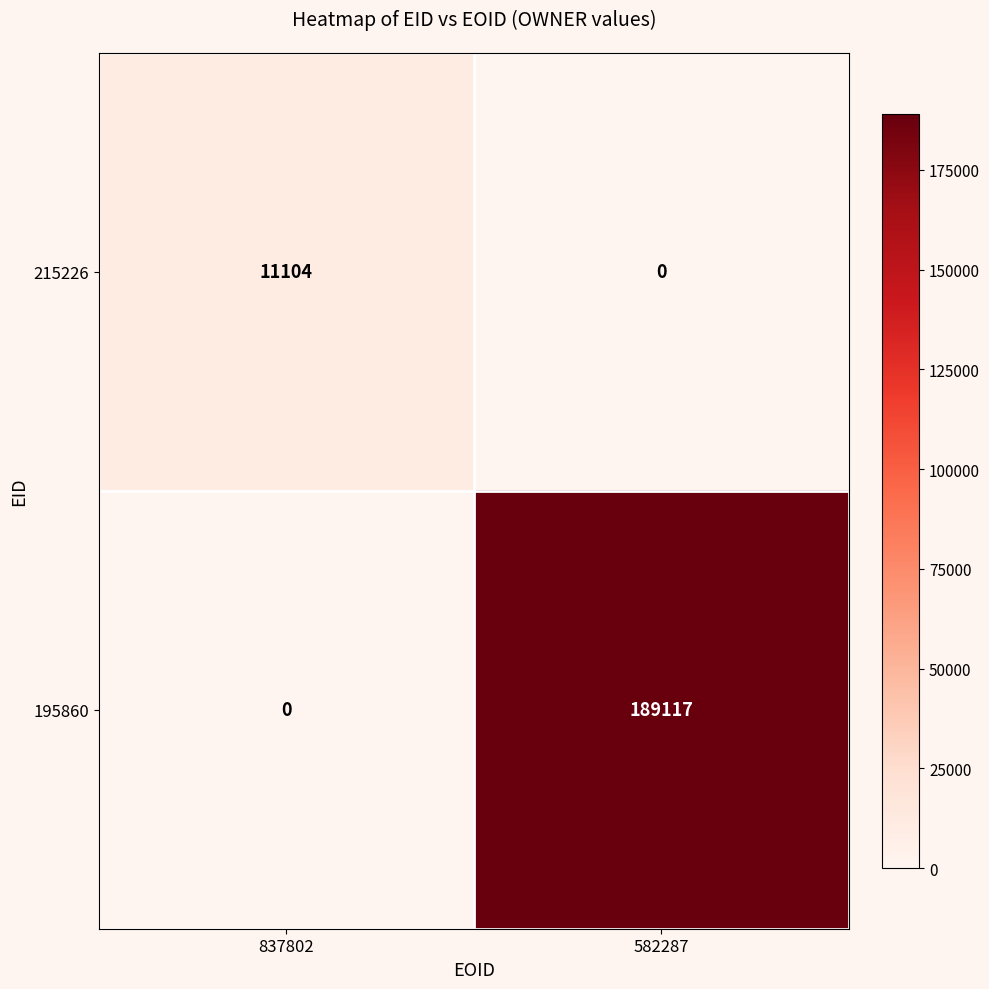

What is the greatest value displayed?

189117